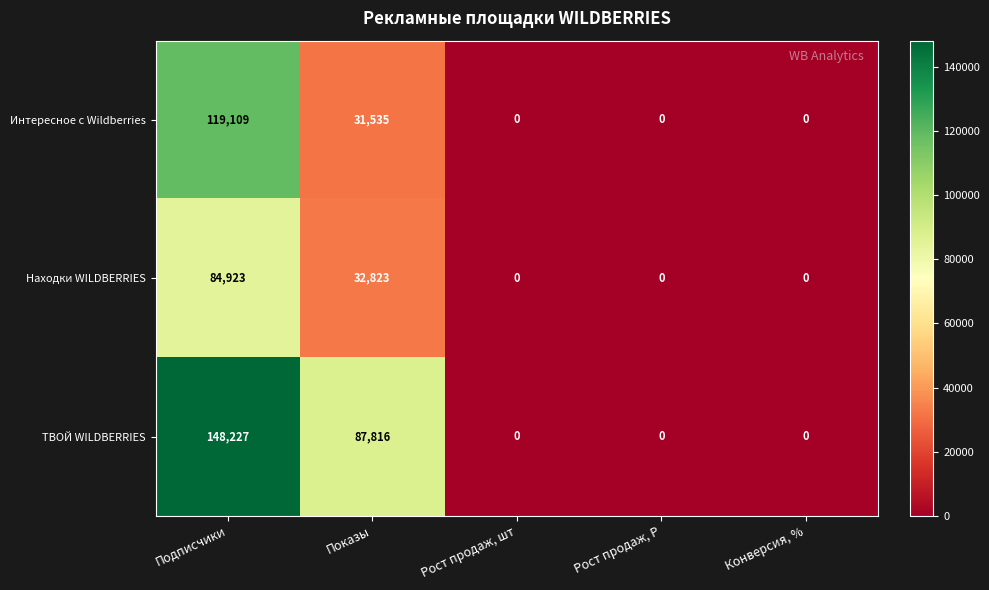

Rank the series by their maximum value, from lowest to highest.

Находки WILDBERRIES, Интересное с Wildberries, ТВОЙ WILDBERRIES